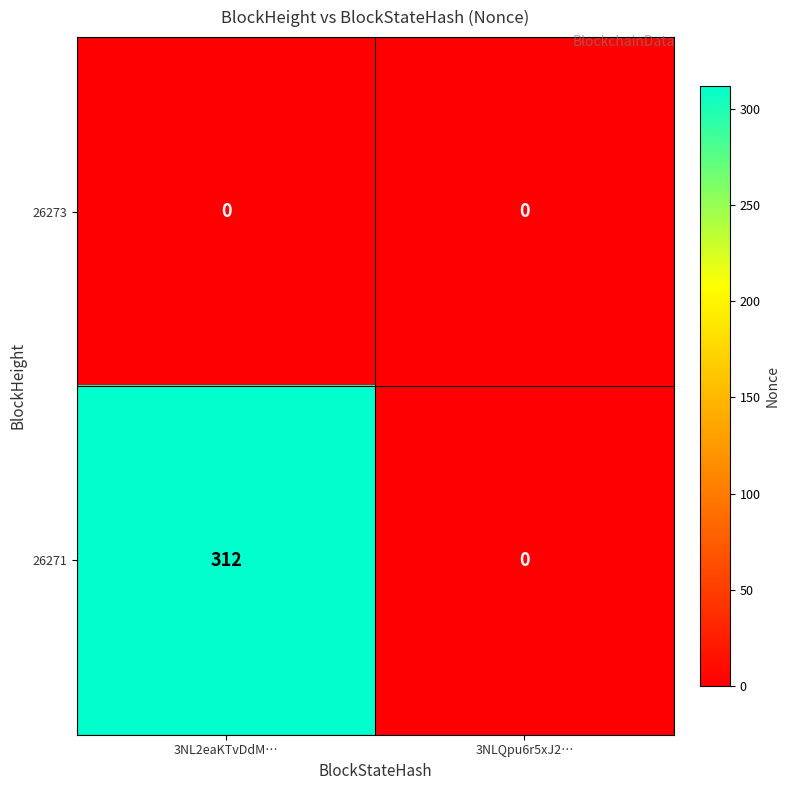

What is the difference between the 26271 values at 3NL2eaKTvDdM… and 3NLQpu6r5xJ2…?

312